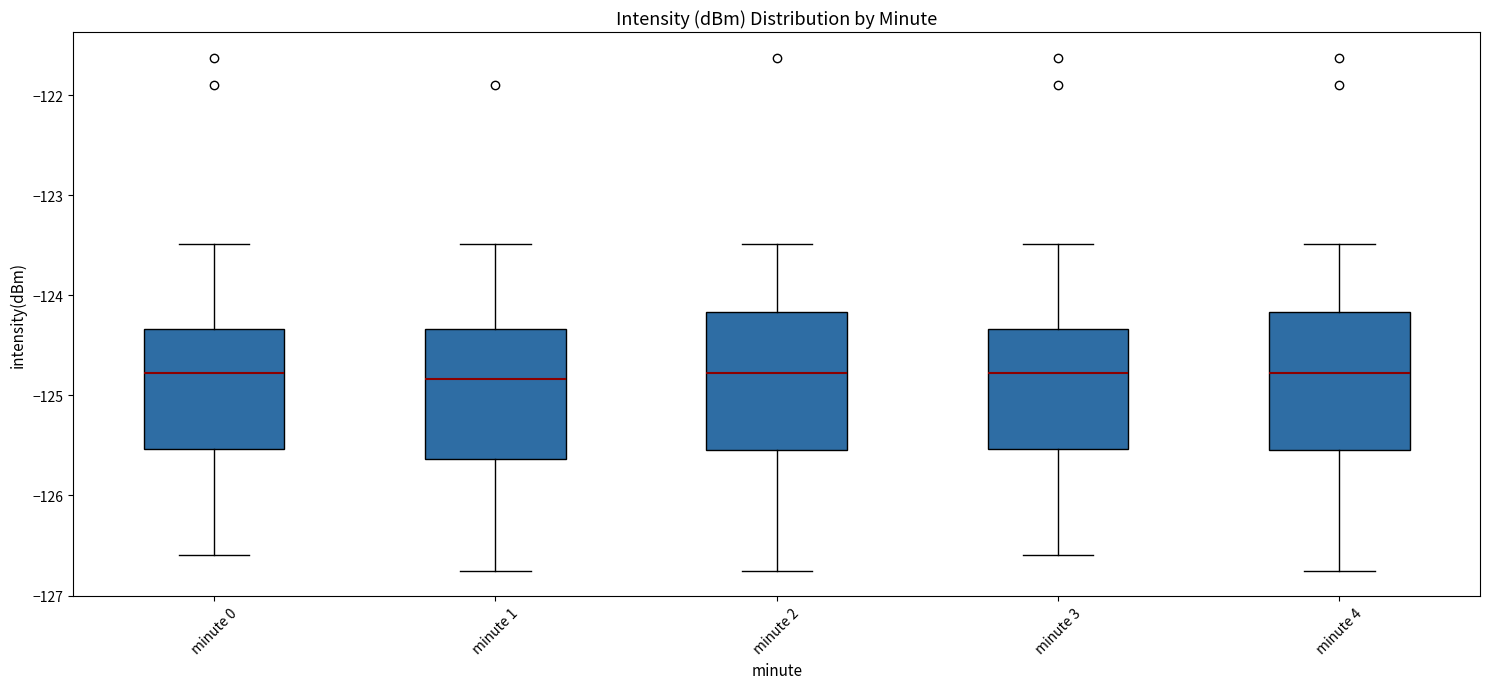

Where does the lower whisker of the box for minute 2 end on the y-axis? The values are not printed on the chart, so give them approximately, as read against the axis.

-126.8